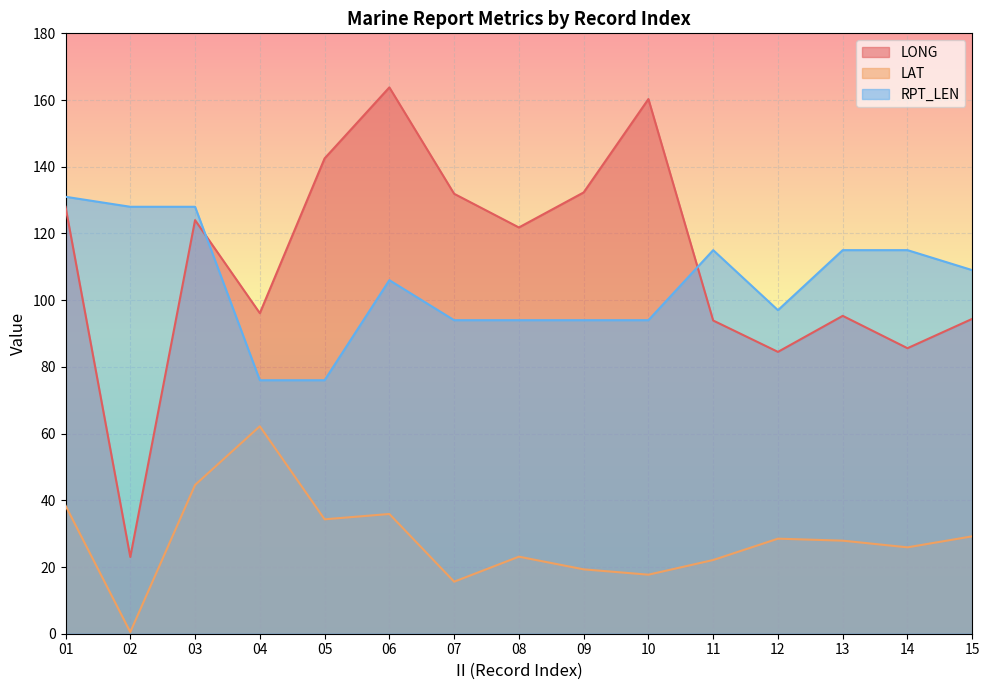

What is the value of the LAT point at the 4th from the left?

62.2